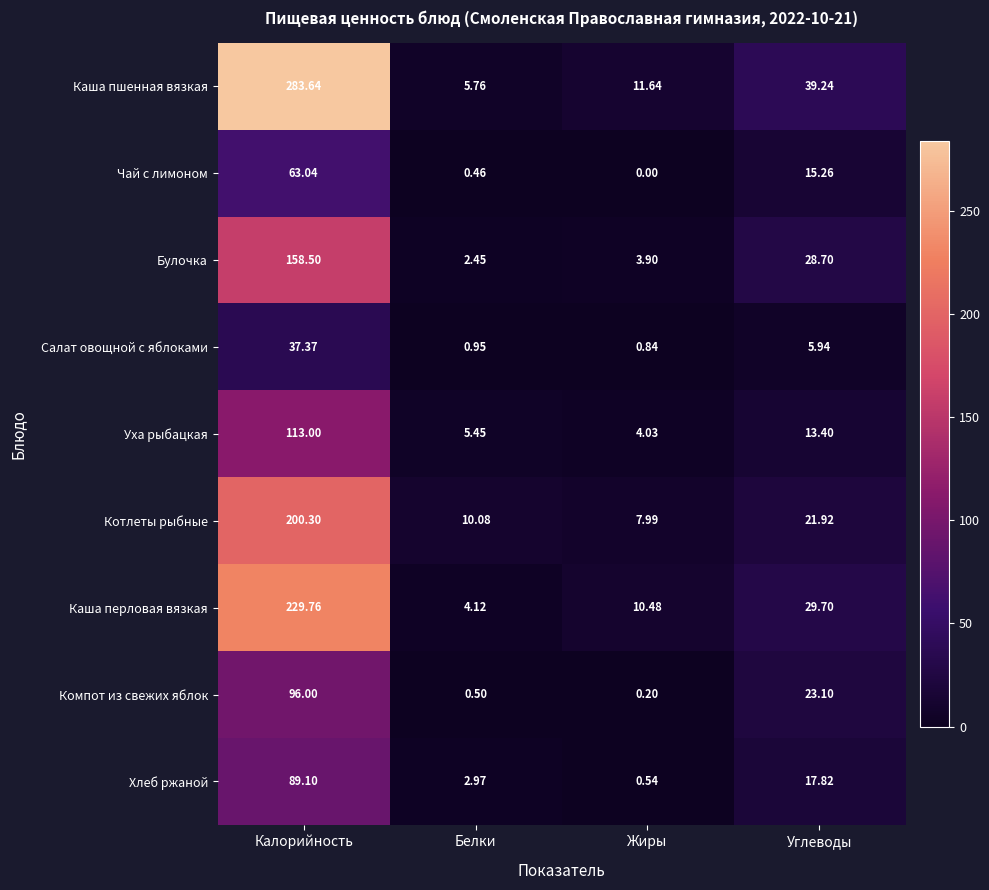

Rank the series at Белки from highest to lowest value.

Котлеты рыбные, Каша пшенная вязкая, Уха рыбацкая, Каша перловая вязкая, Хлеб ржаной, Булочка, Салат овощной с яблоками, Компот из свежих яблок, Чай с лимоном